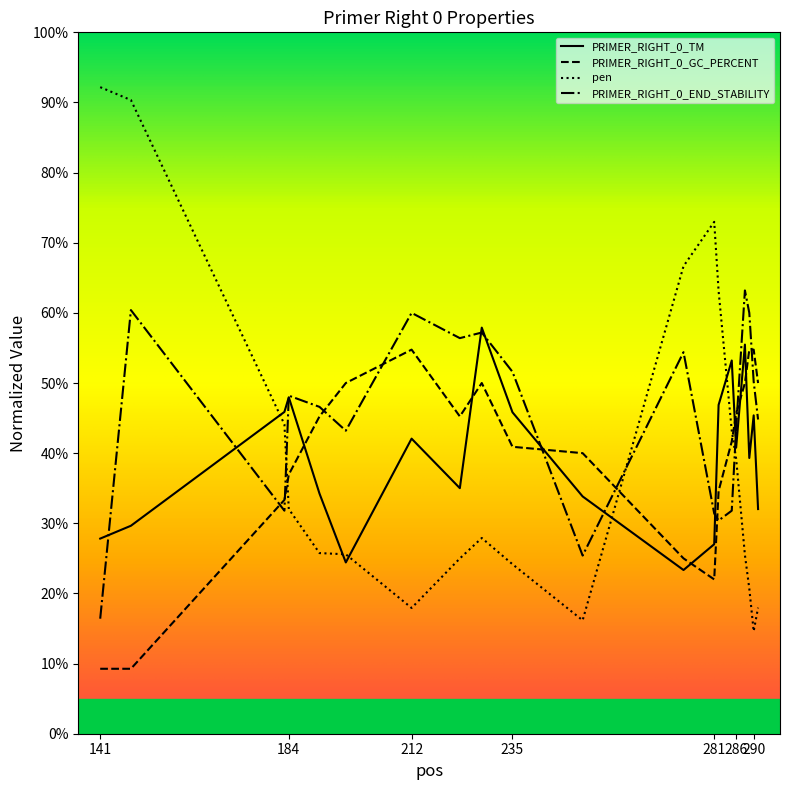

How many times do PRIMER_RIGHT_0_GC_PERCENT and PRIMER_RIGHT_0_TM cross each other?

7